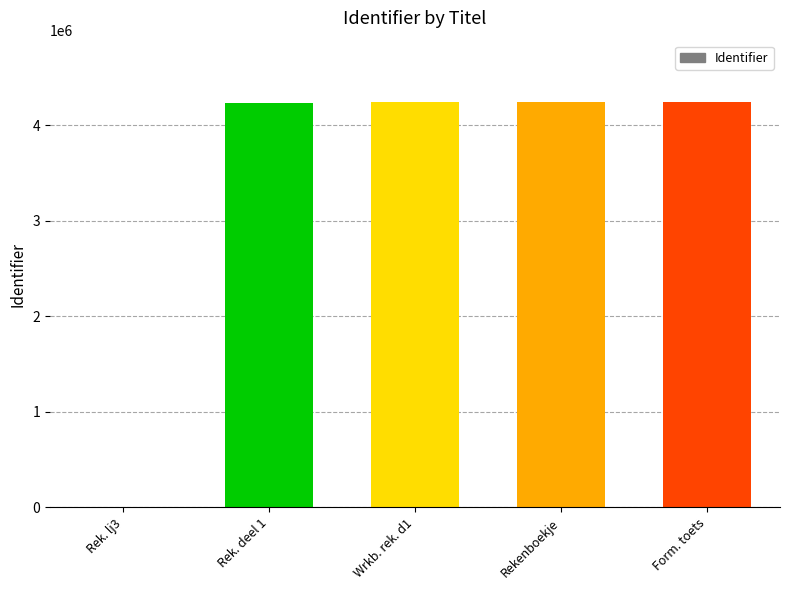

Which has a higher value, Form. toets or Rek. lj3?

Form. toets